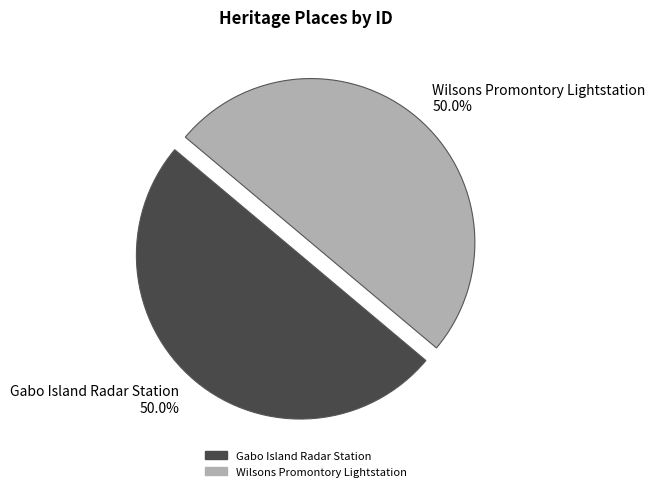

What percentage do Gabo Island Radar Station 50.0% and Wilsons Promontory Lightstation 50.0% together represent?

100.0%